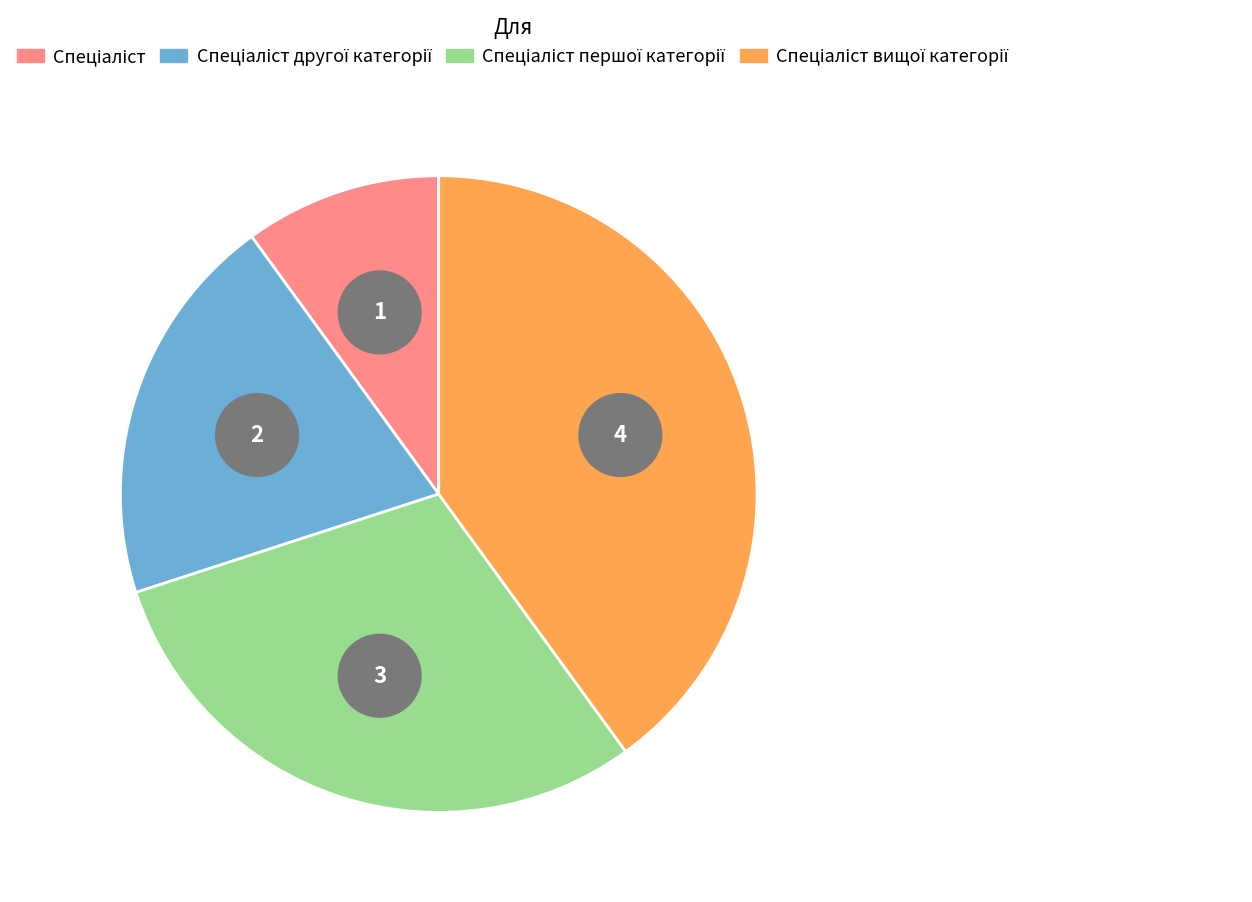

Approximately how many times larger is the value at Спеціаліст compared to Спеціаліст вищої категорії?

0.2